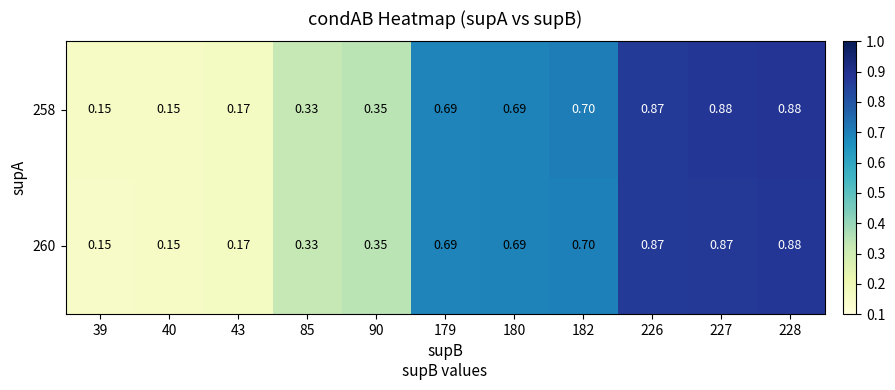

What is the smallest value displayed?

0.1